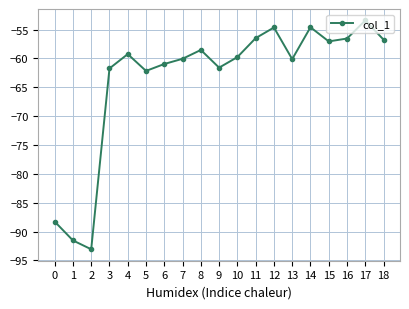

How many lines are shown in the chart?

1